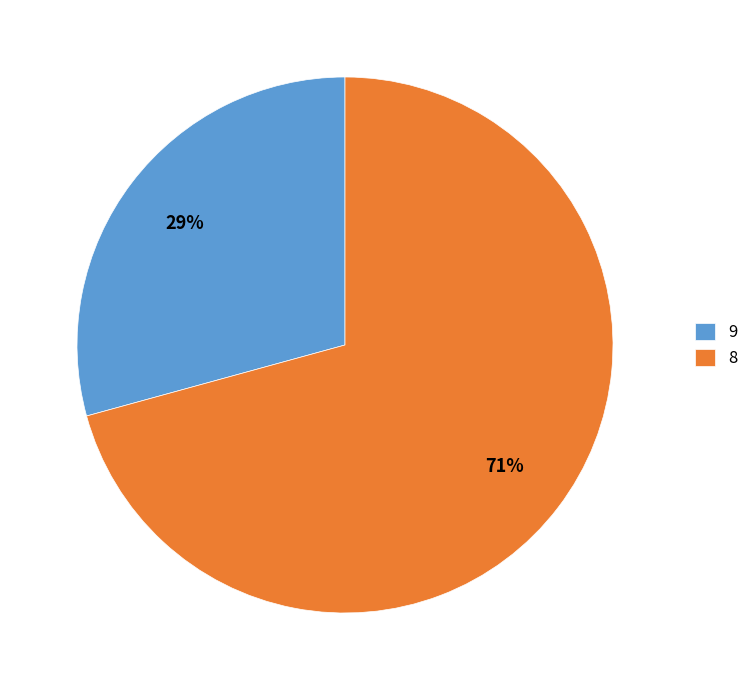

The 8 slice represents 71% of the pie. True or false?

True